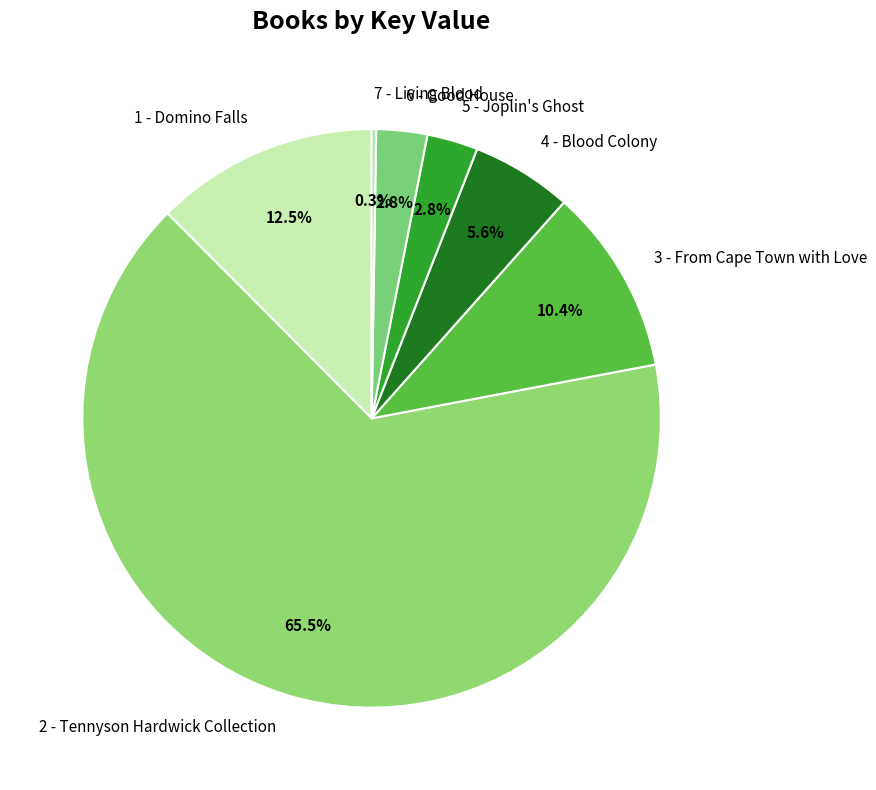

To the nearest percent, what is the average slice percentage?

14%